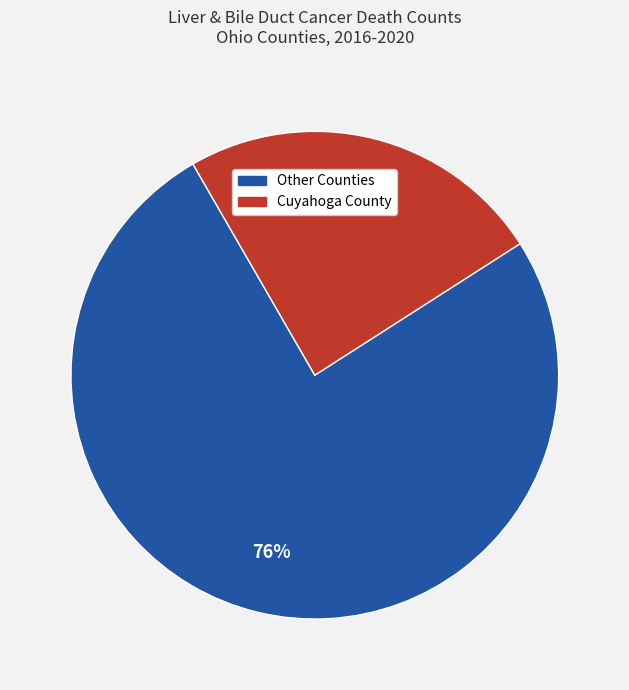

Combined, do Cuyahoga County and Other Counties account for over 50%?

Yes